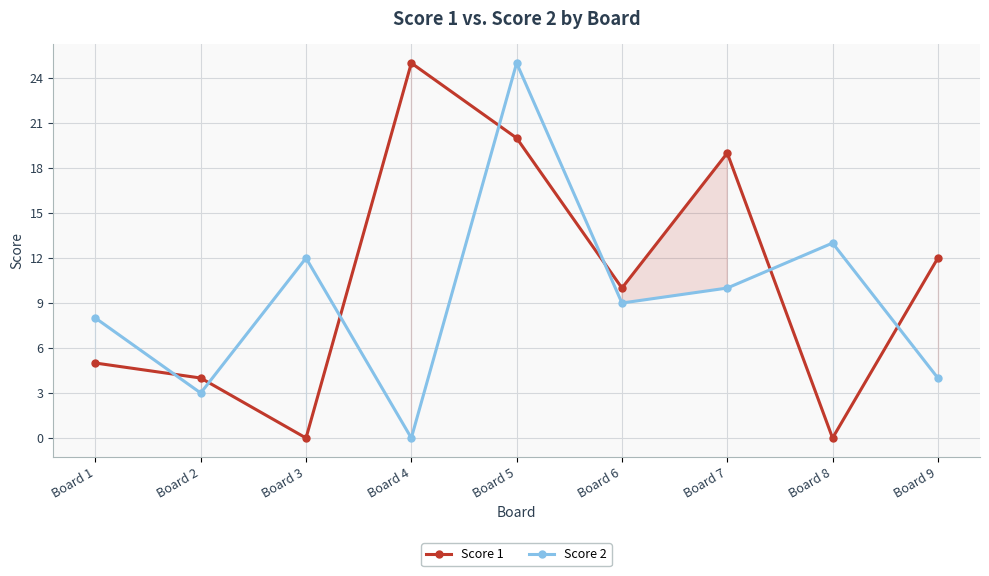

How many intersections are there between Score 2 and Score 1?

7